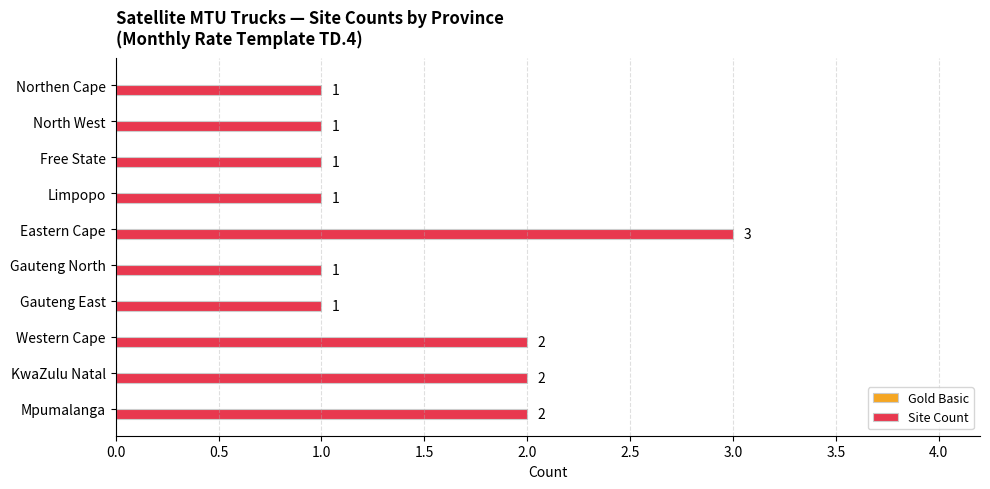

How many values are between 1 and 2?

9